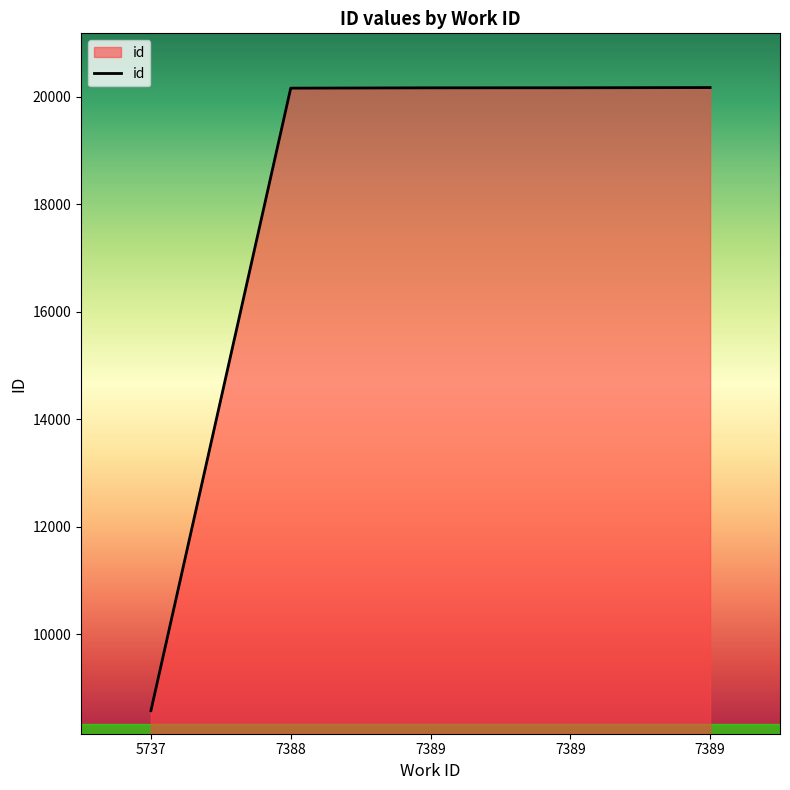

Rank the categories by value from lowest to highest.

5737, 7388, 7389, 7389, 7389